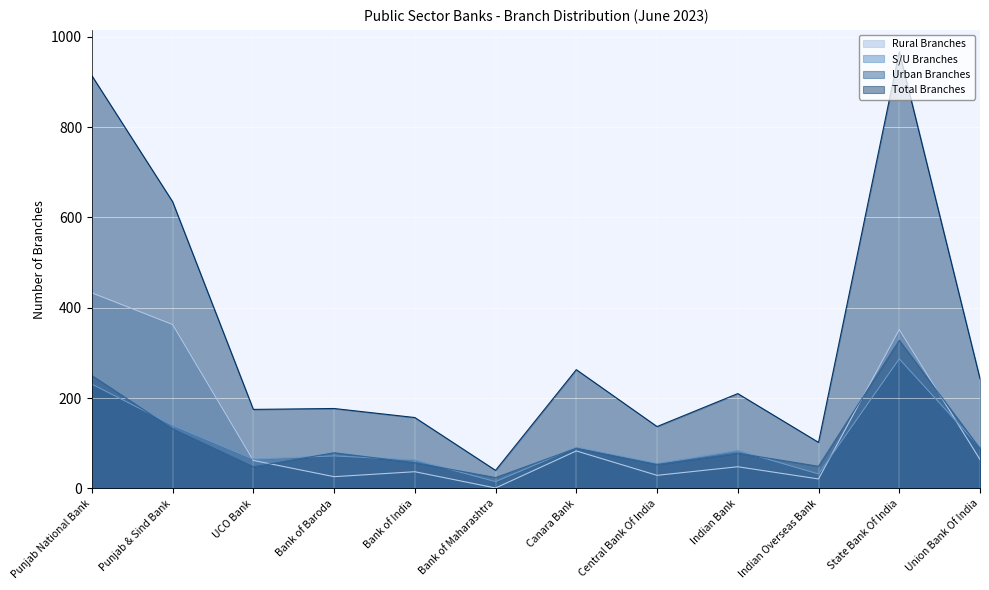

How many lines are shown in the chart?

4